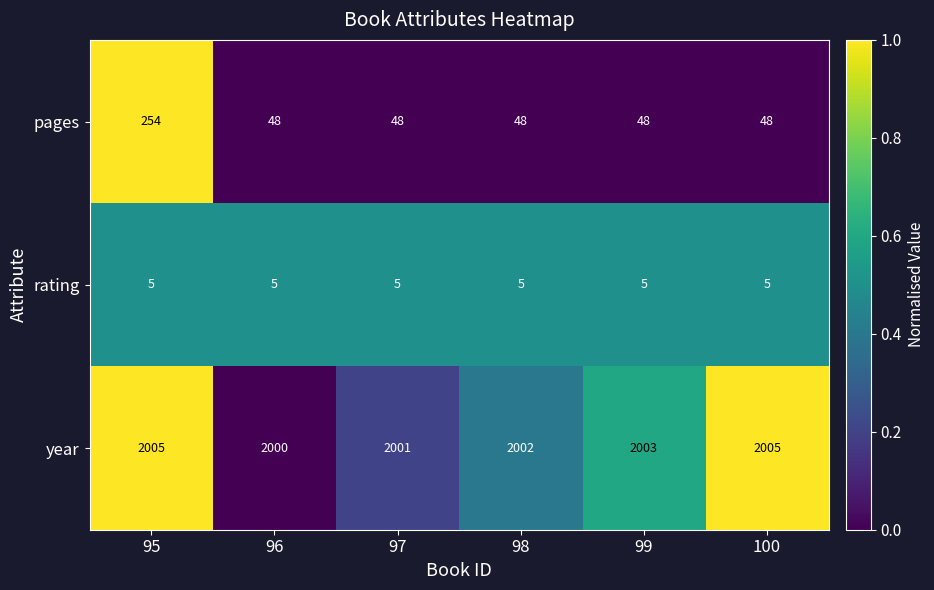

How many distinct data groups are displayed?

3